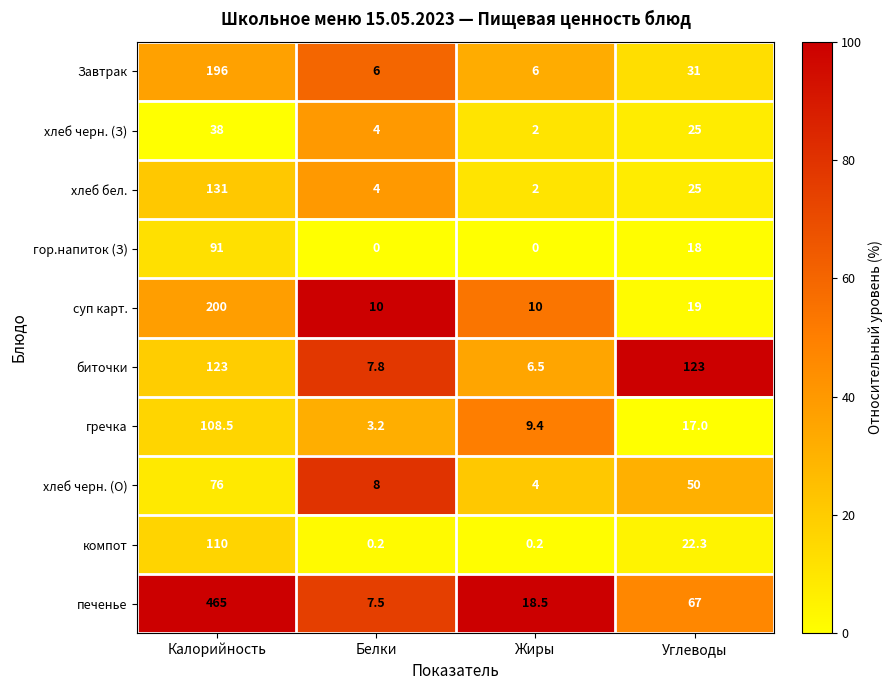

True or false: гор.напиток (З) has a value of 54.4 at Белки.

False